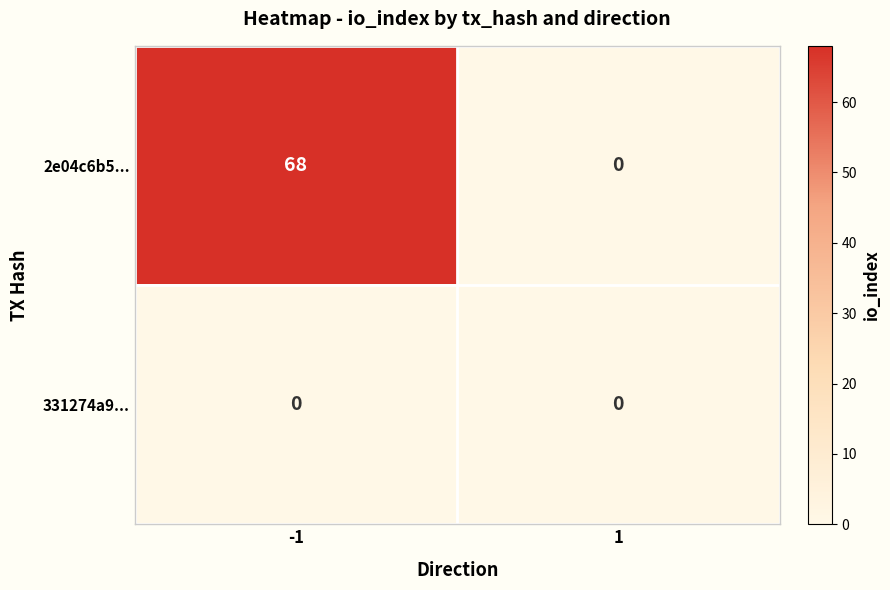

Between -1 and 1, which series saw the biggest shift?

2e04c6b5...